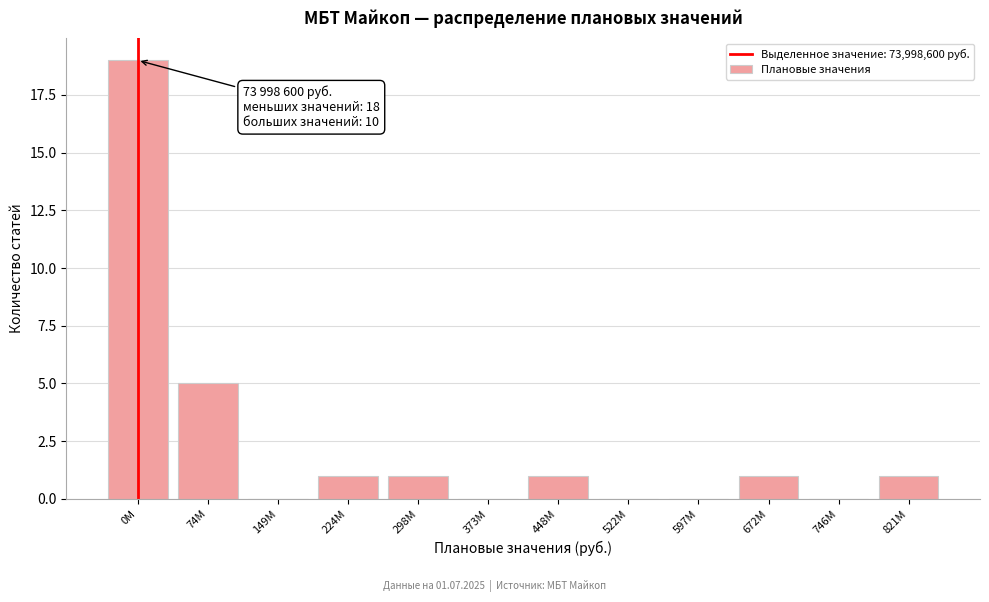

Reading left to right, extract all data points from this chart.

0М=19	74М=5	149М=0	224М=1	298М=1	373М=0	448М=1	522М=0	597М=0	672М=1	746М=0	821М=1